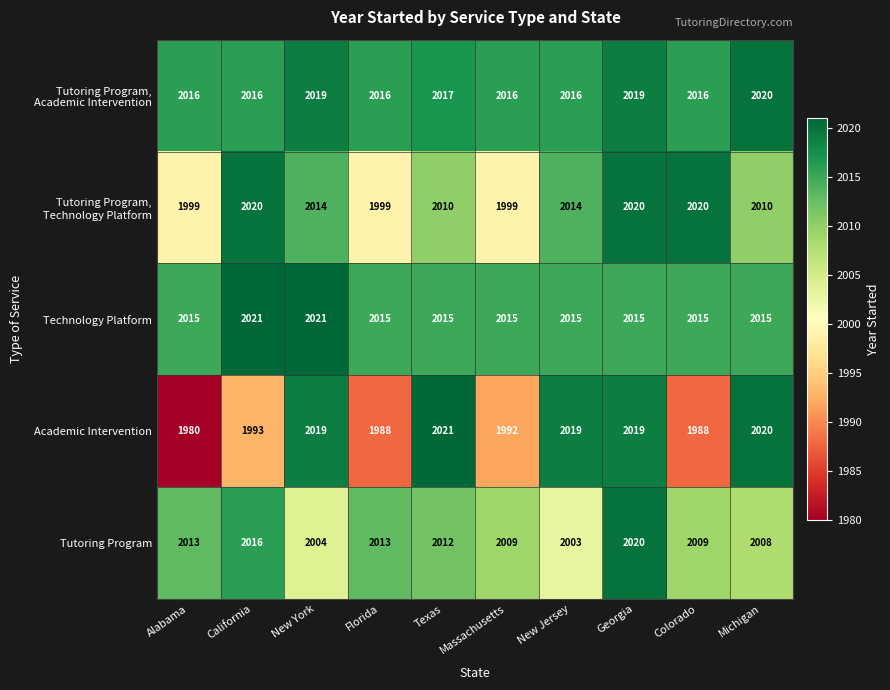

Count the number of data series in this chart.

5